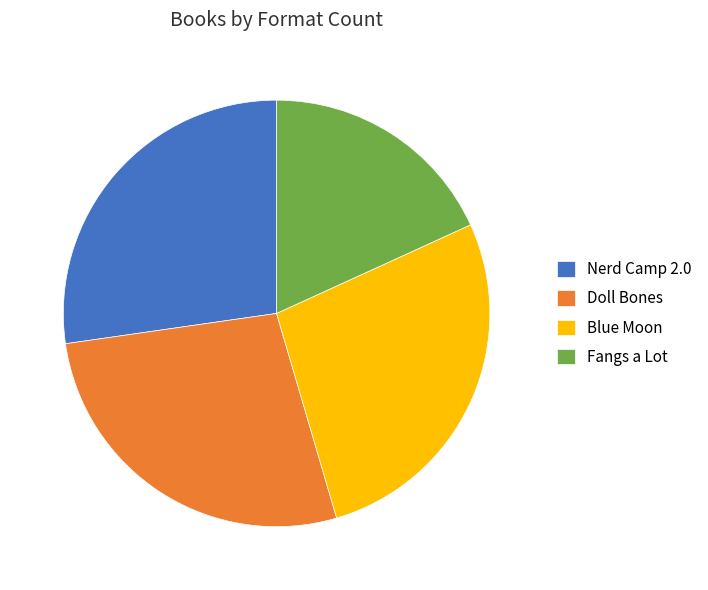

Combined, do Fangs a Lot and Nerd Camp 2.0 account for over 50%?

No